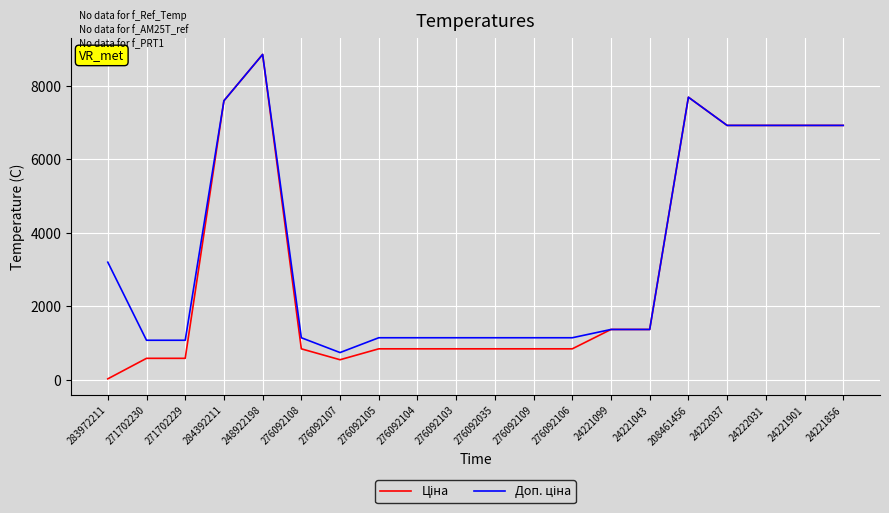

What is the total value across all series at 208461456?

15386.3